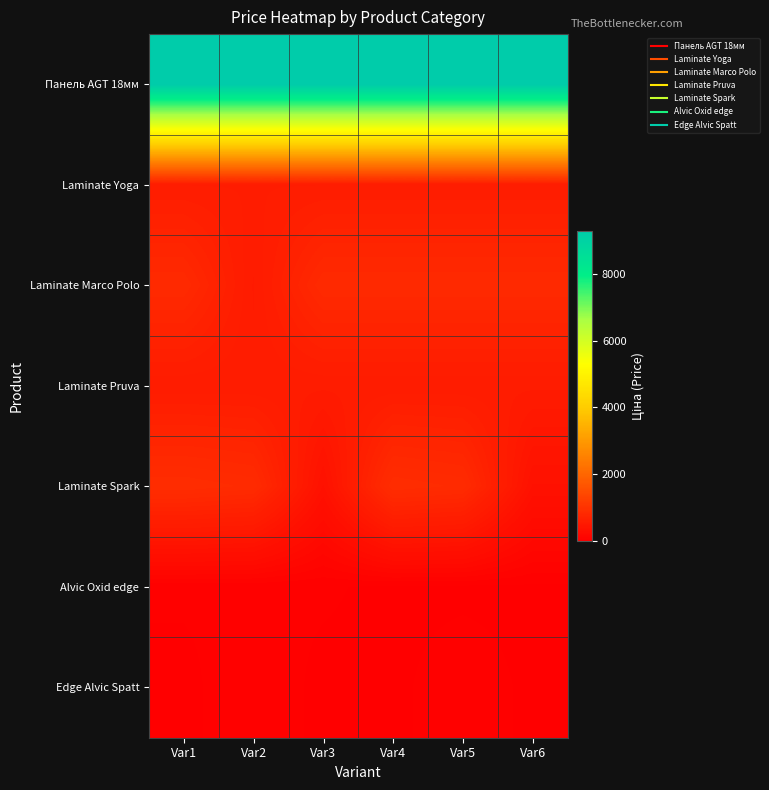

Which series has the largest total across all categories?

Панель AGT 18мм